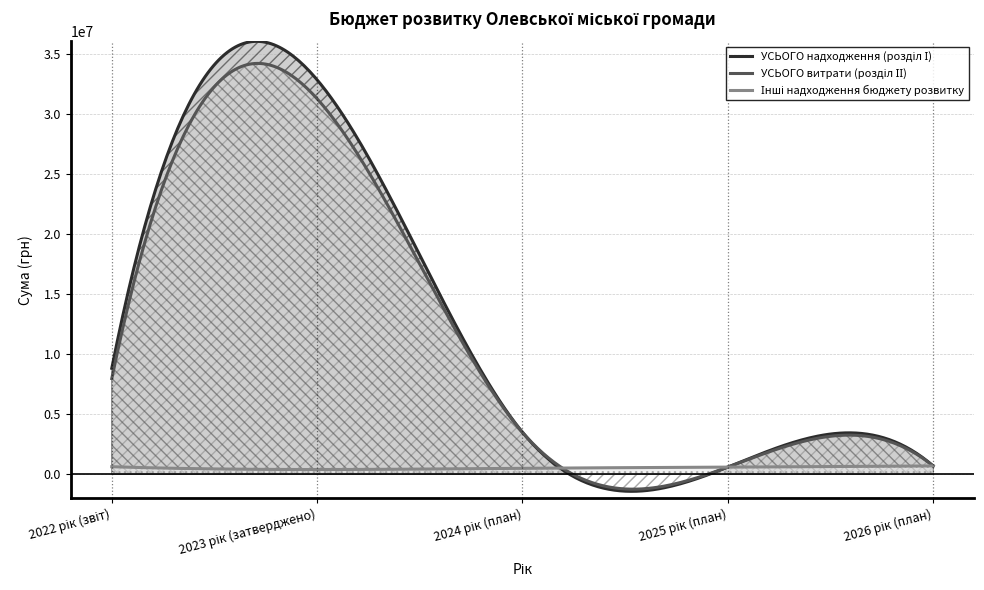

What is the value of the УСЬОГО надходження (розділ І) point at the 5th from the left?

700000